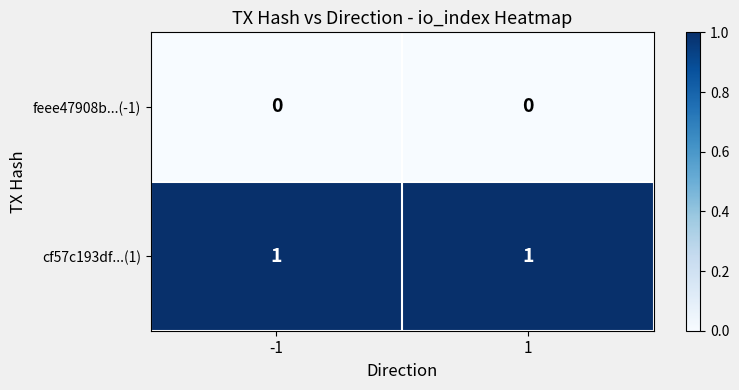

Rank the series at -1 from highest to lowest value.

cf57c193df...(1), feee47908b...(-1)